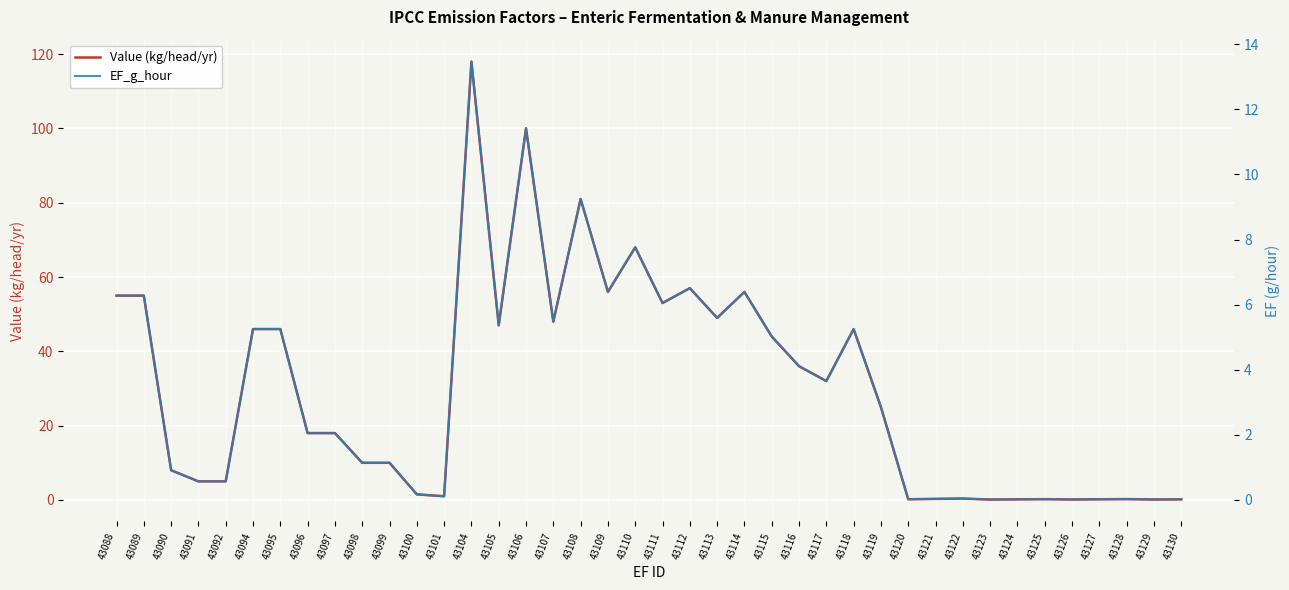

Rank the series at 43119 from lowest to highest value.

EF_g_hour, Value (kg/head/yr)